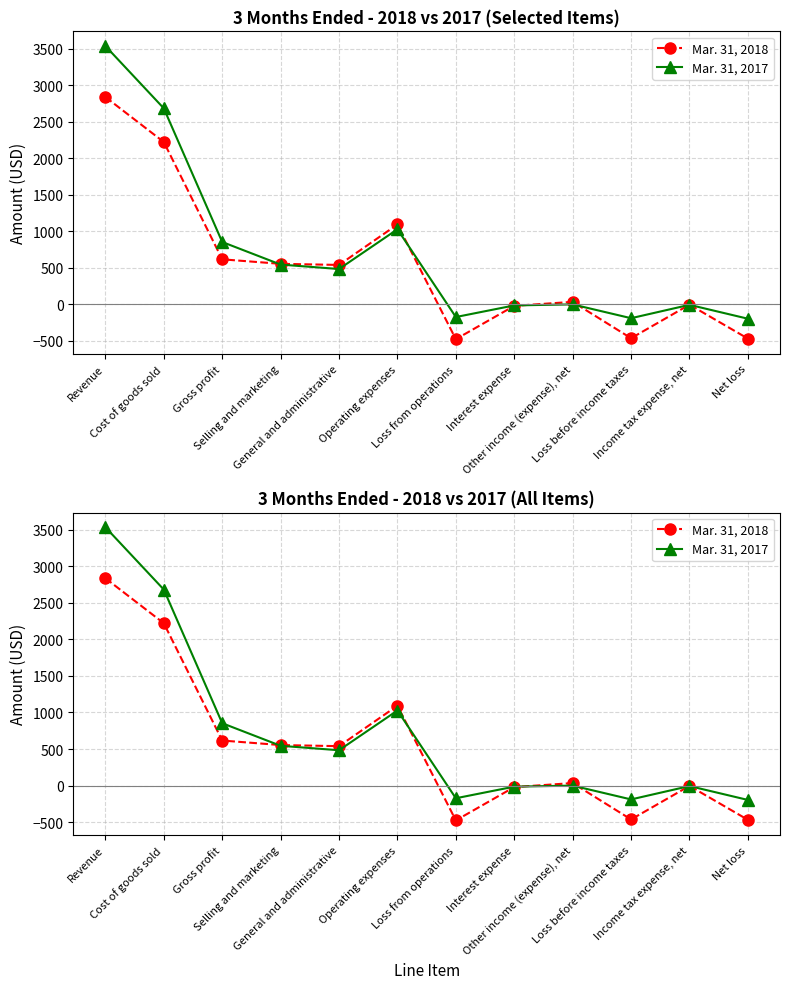

How many lines are shown in the chart?

2